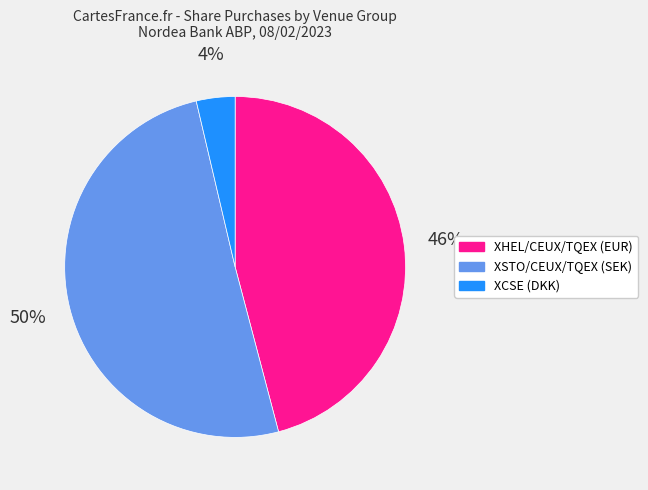

Which slice represents more than half of the pie?

XSTO/CEUX/TQEX (SEK)